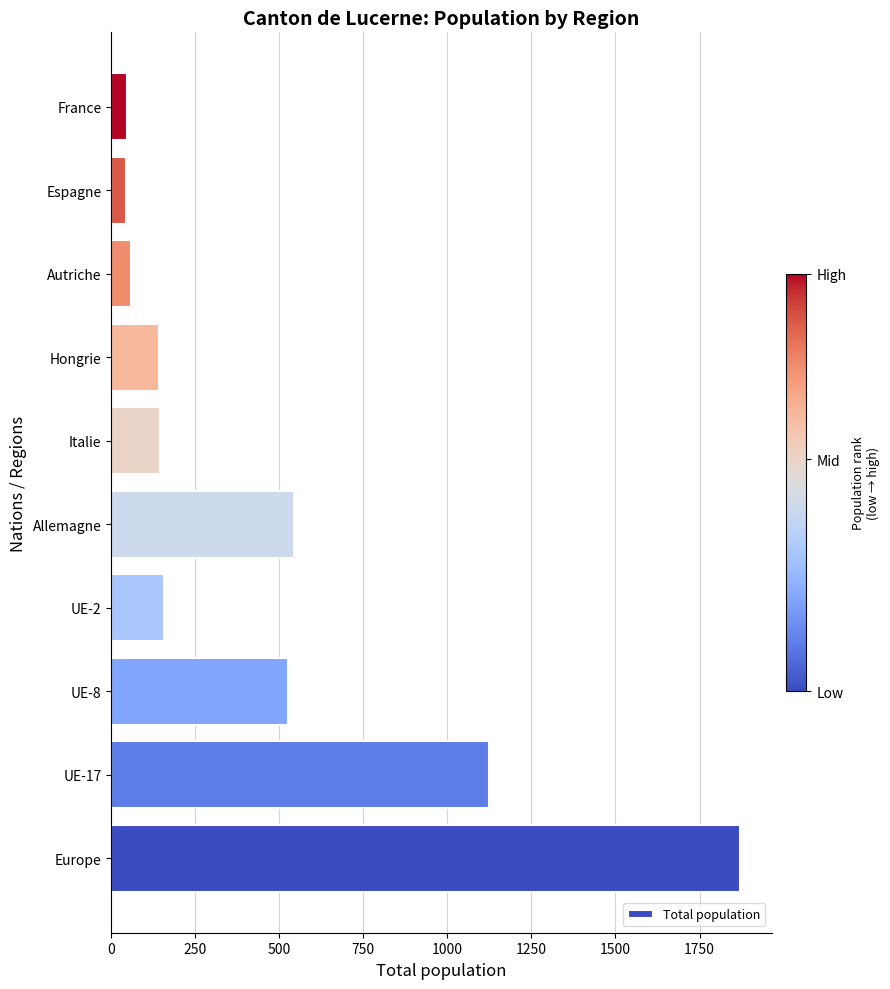

Between UE-2 and Espagne, which is larger?

UE-2